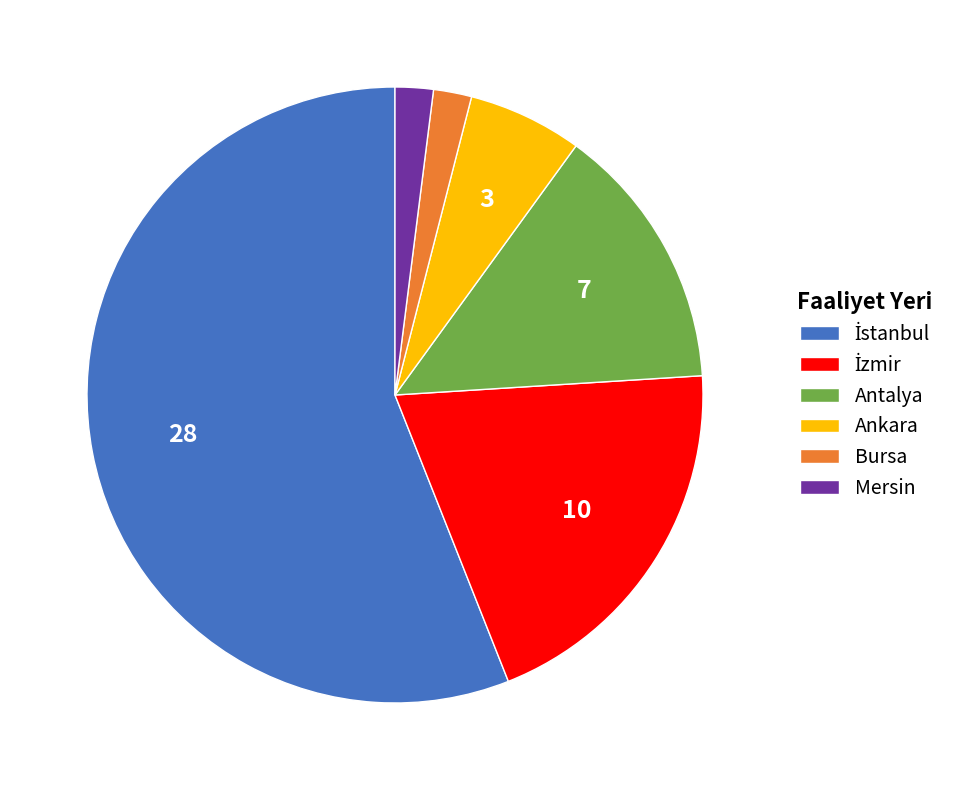

True or false: Antalya accounts for 20% of the total.

False